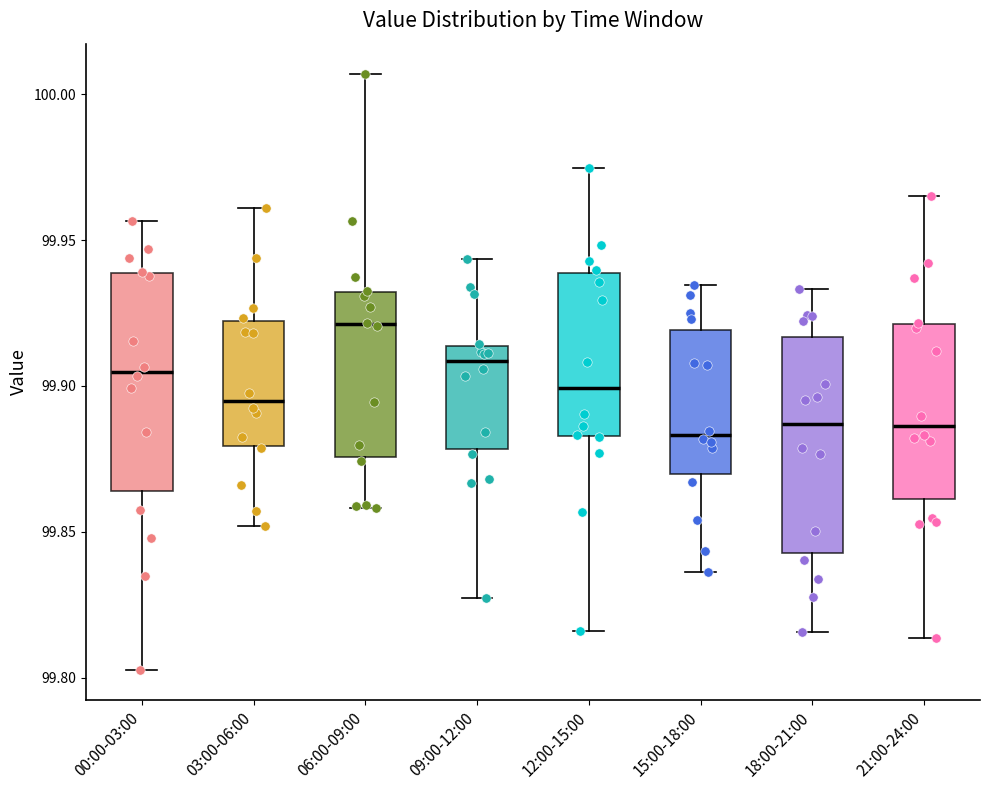

Where does the upper whisker of the box for 03:00-06:00 end on the y-axis? The values are not printed on the chart, so give them approximately, as read against the axis.

99.960